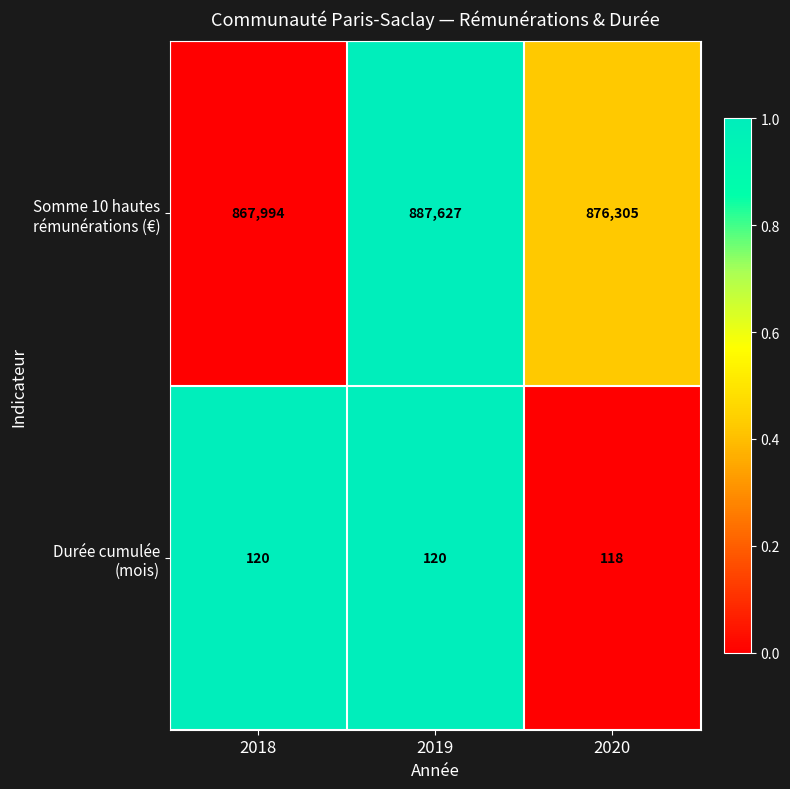

What is the difference between the highest and lowest values at 2019?

887507